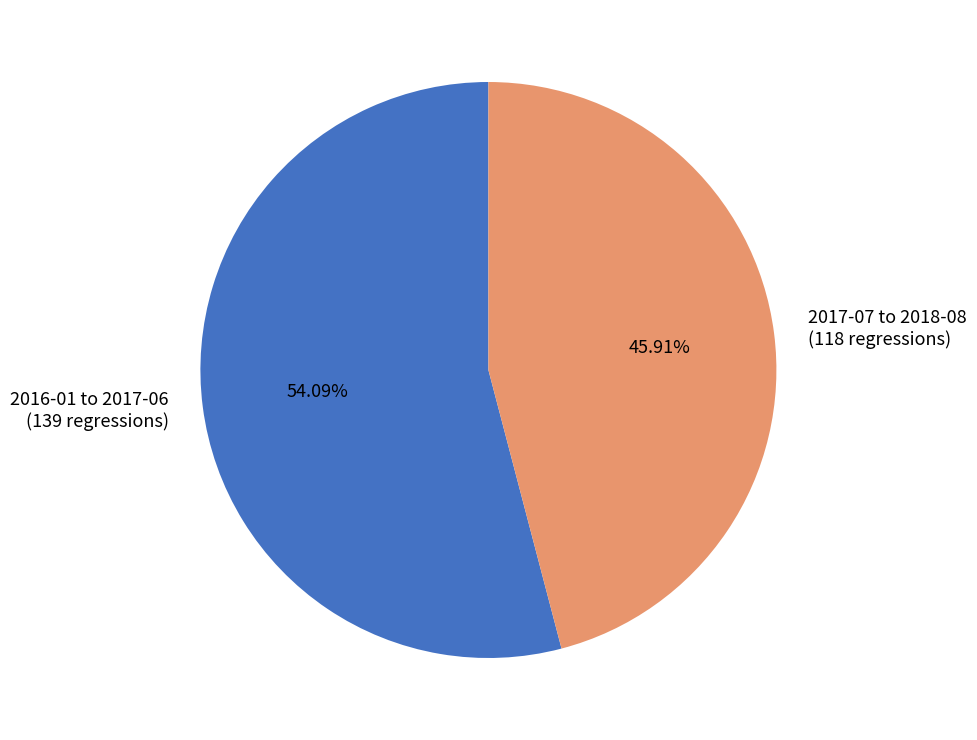

Count the number of slices in the pie.

2